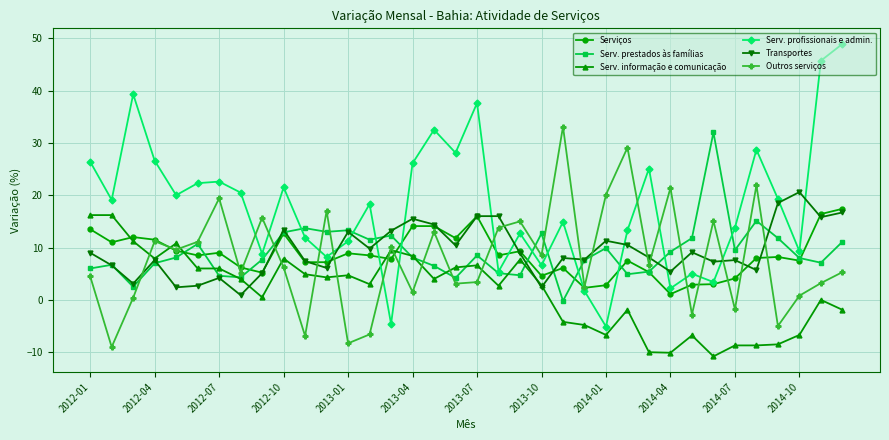

Which series has the largest total across all categories?

Serv. profissionais e admin.